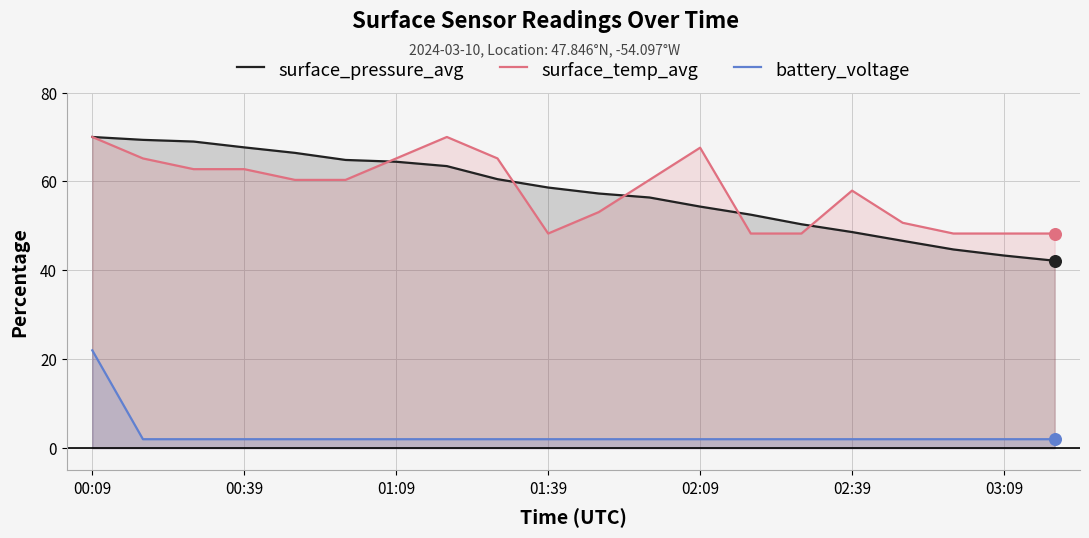

Which series reaches the minimum Y coordinate?

battery_voltage